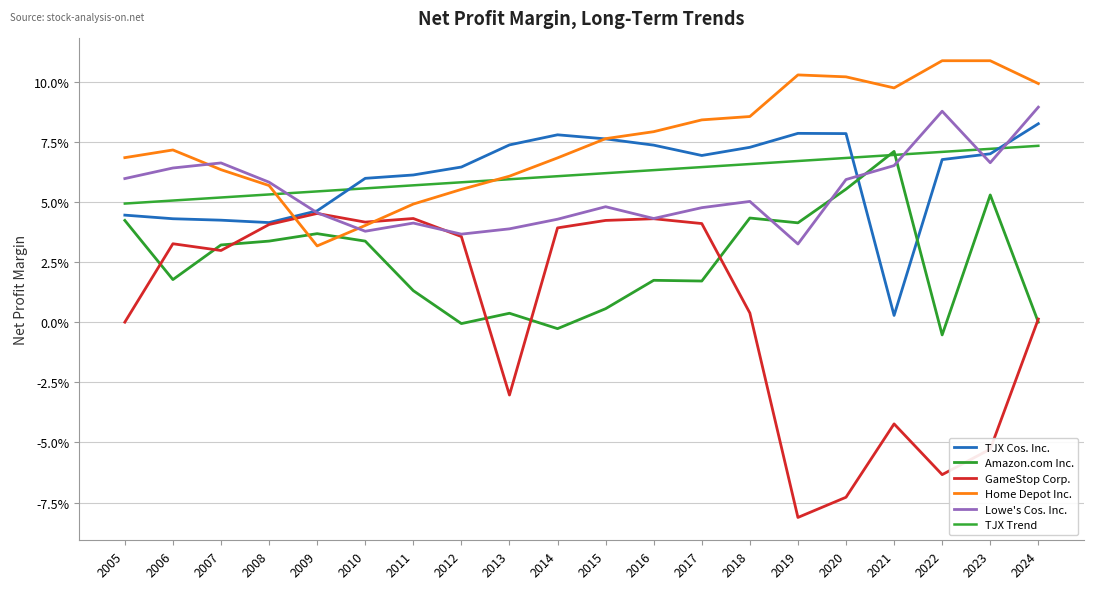

What is the spread (max minus min) of values at 2012?

0.1